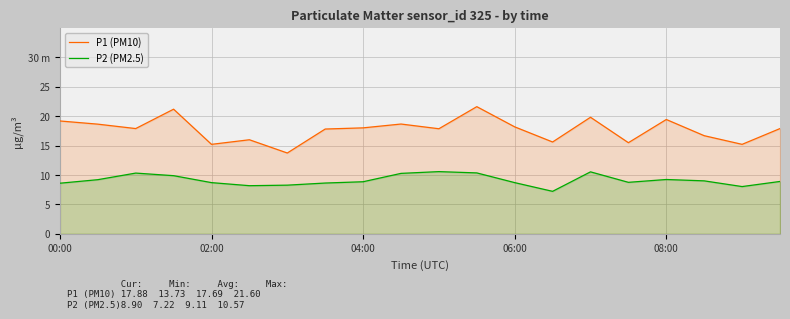

What is the lowest value of the P2 (PM2.5) series?

7.2